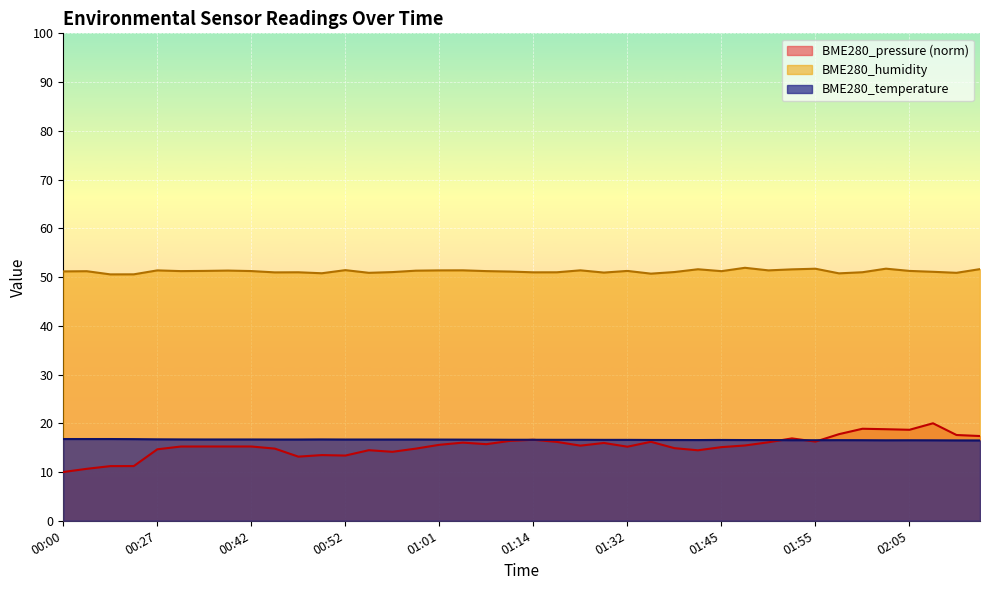

What is the label of the 24th point from the right?

01:01